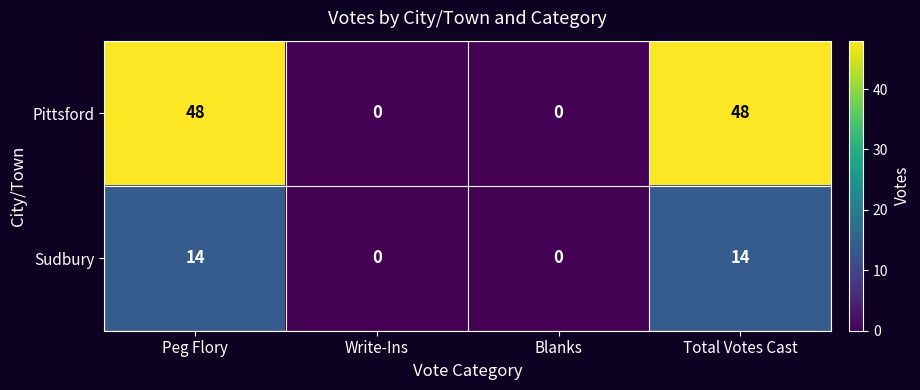

At Peg Flory, list the series in order from largest to smallest.

Pittsford, Sudbury